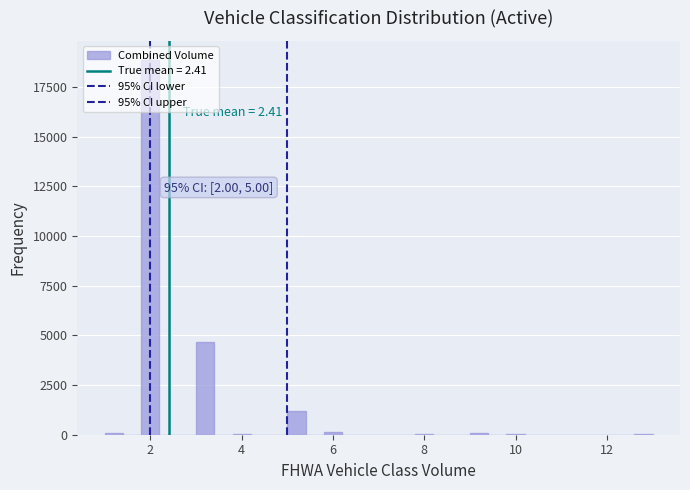

Read against the x-axis, roughly where is the centre of the tallest bar?

2.0